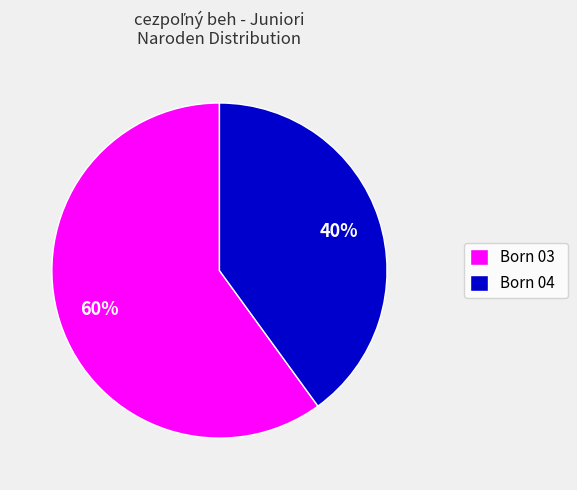

To the nearest percent, what portion does Born 03 represent?

60%